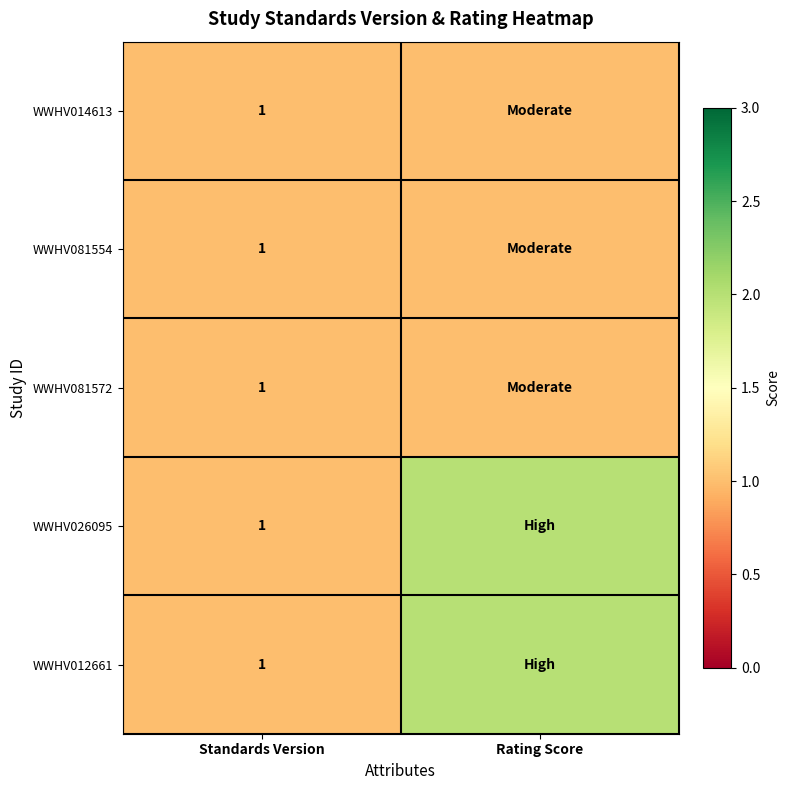

True or false: WWHV014613 has a value of 2 at Standards Version.

False